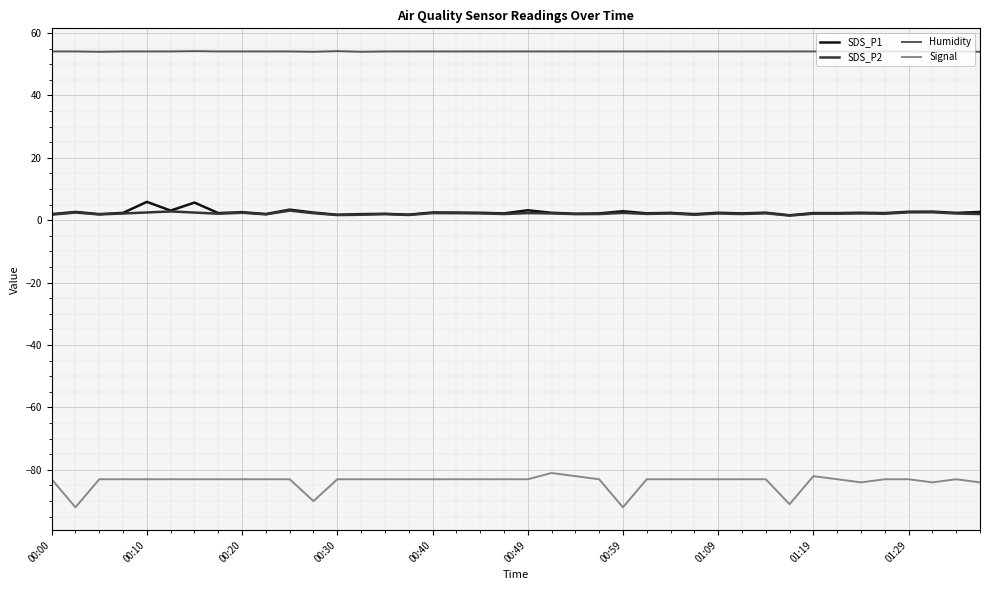

What is the lowest value of the Signal series?

-92.0